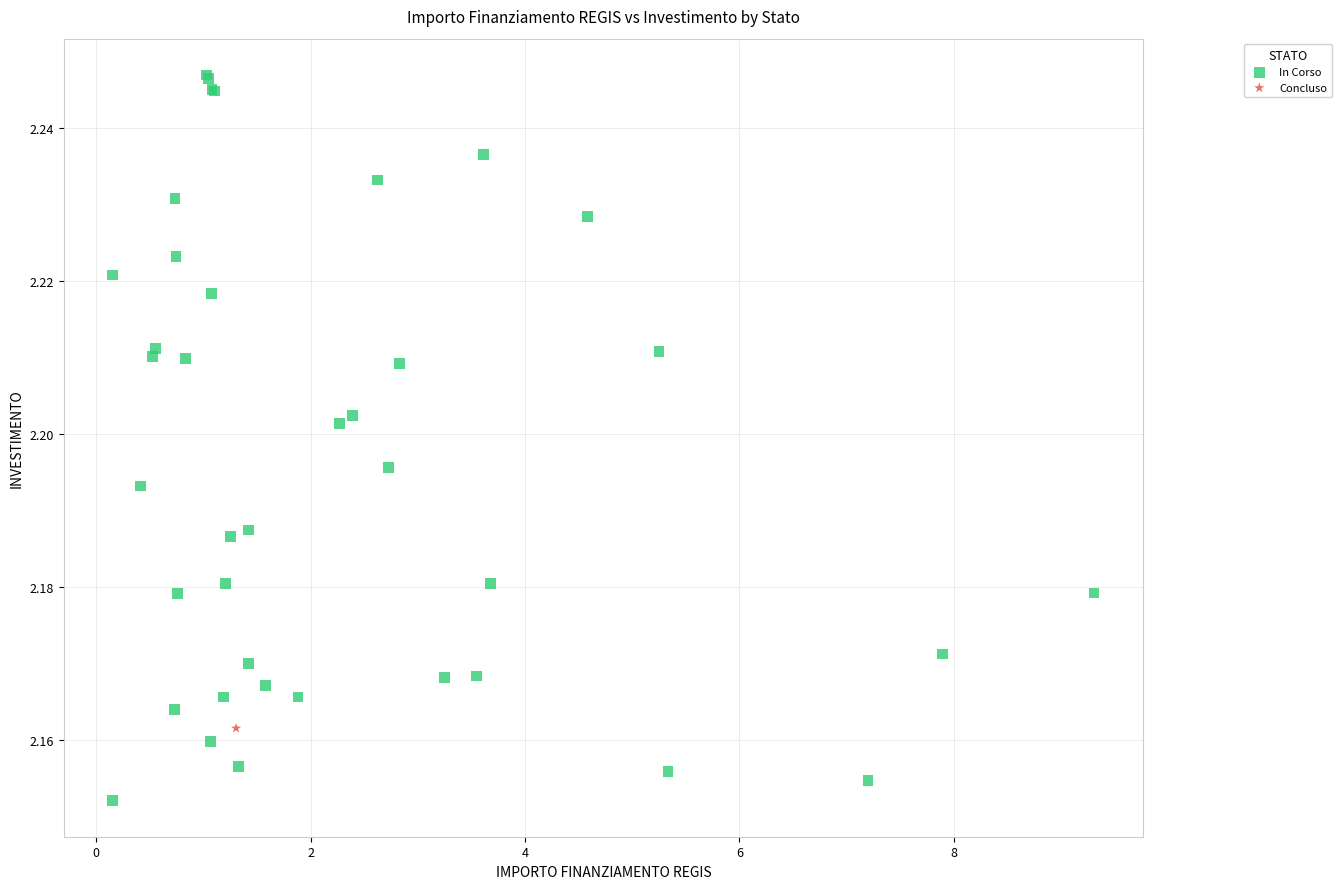

What are all the series names shown in the legend?

In Corso, Concluso